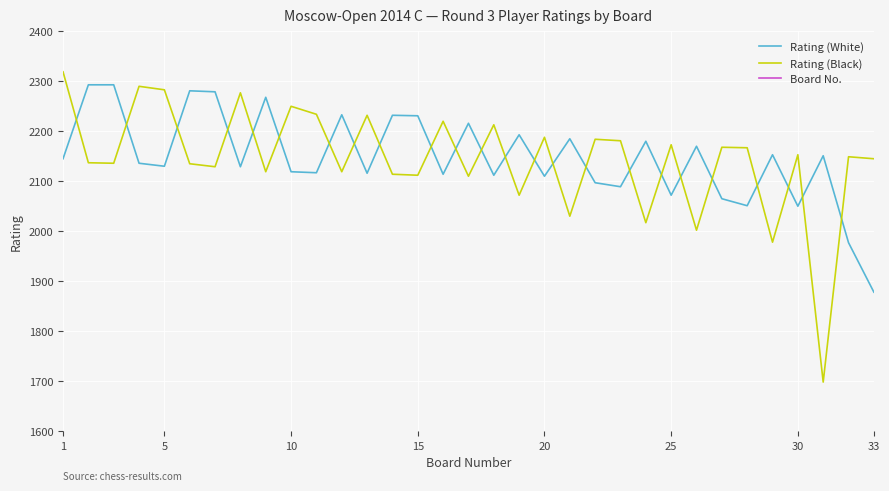

What value does the Rating (White) series have at 10?

2119